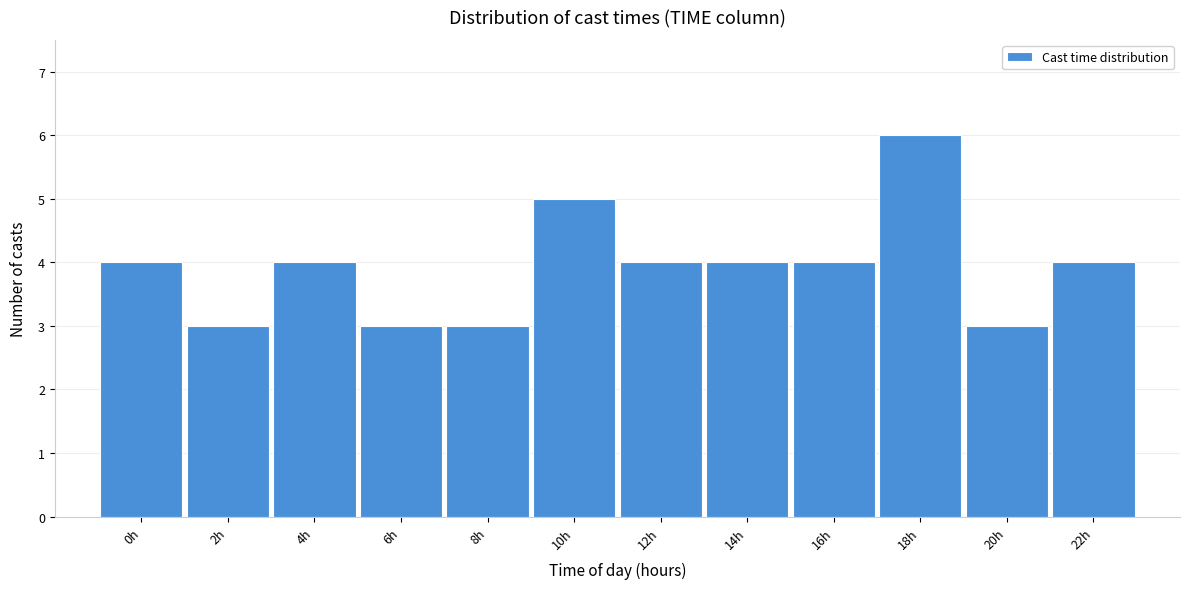

Reading right to left, list all the values displayed in this chart.

22h=4	20h=3	18h=6	16h=4	14h=4	12h=4	10h=5	8h=3	6h=3	4h=4	2h=3	0h=4